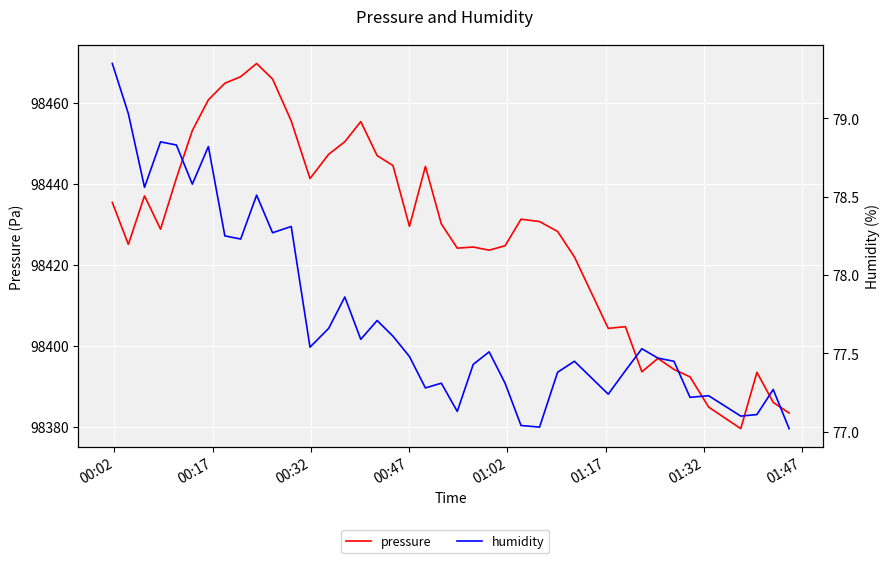

What are all the series names shown in the legend?

pressure, humidity